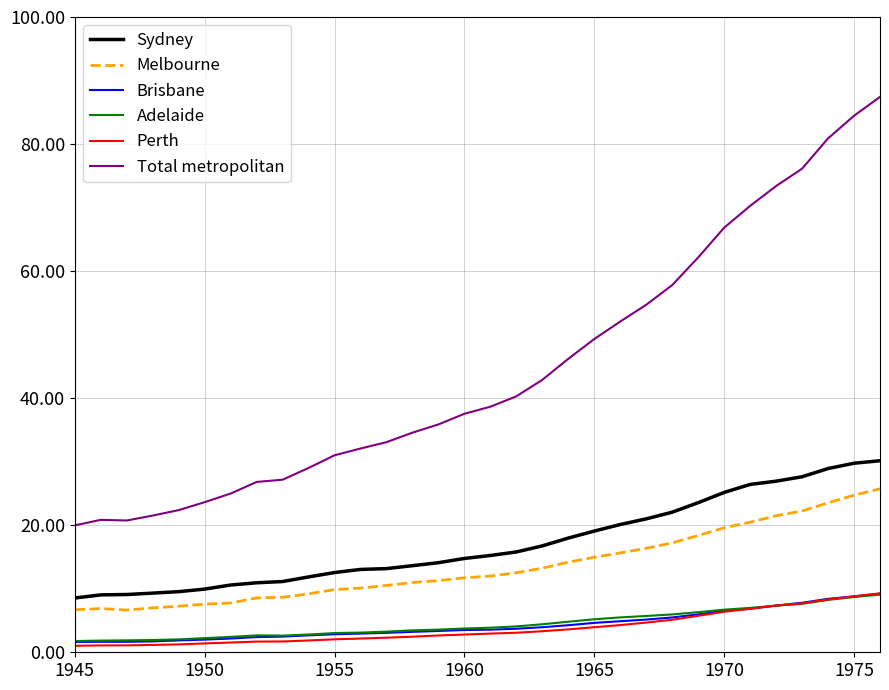

Which series has the largest total across all categories?

Total metropolitan